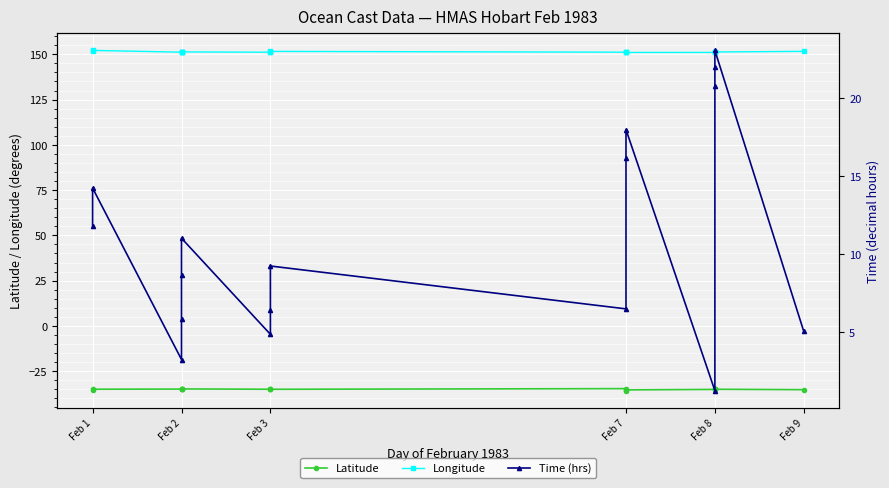

At how many categories does at least one series exceed -4?

17